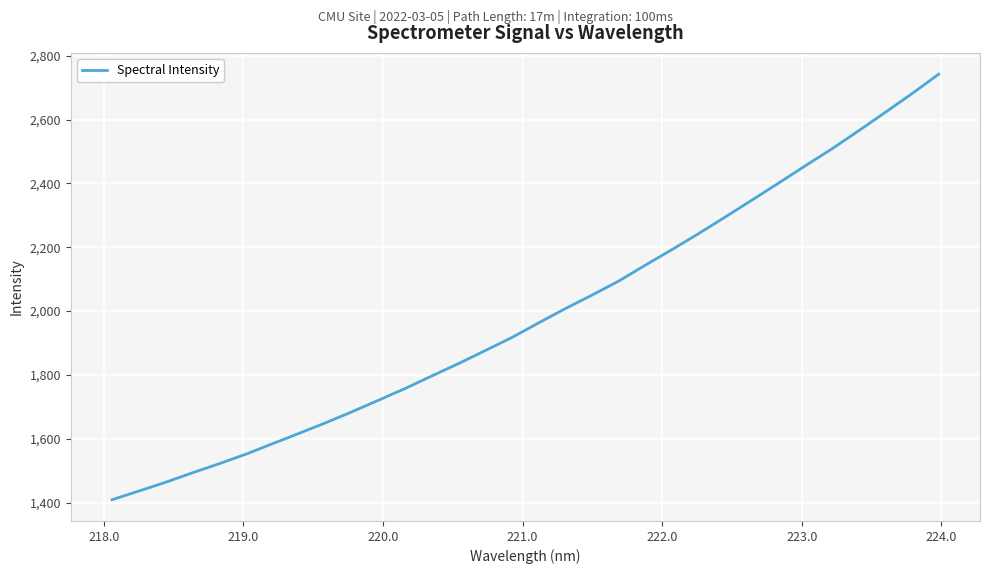

What is the average value?

1988.8